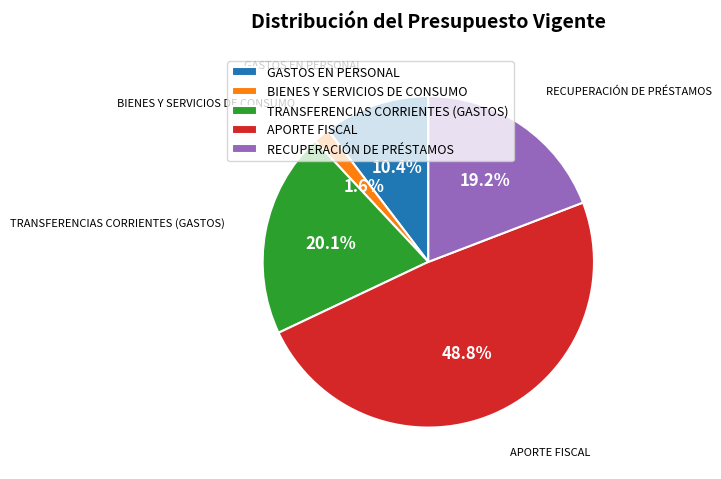

How many slices are in this pie chart?

5